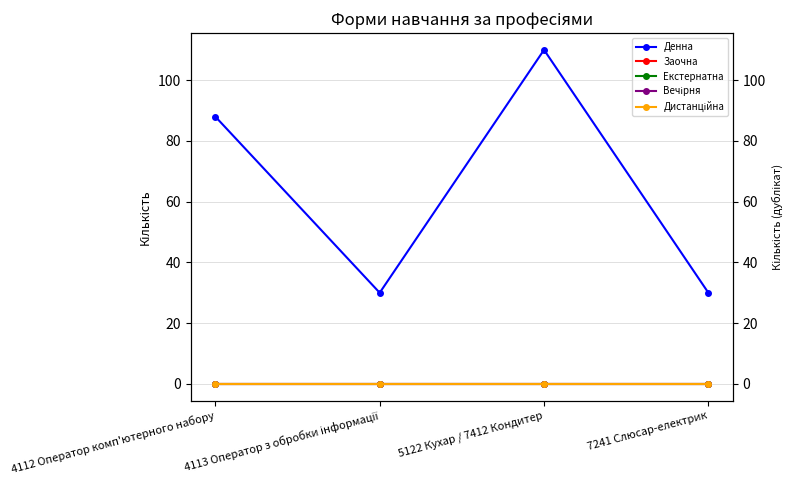

The Екстернатна series shows 0 at 5122 Кухар / 7412 Кондитер. True or false?

True